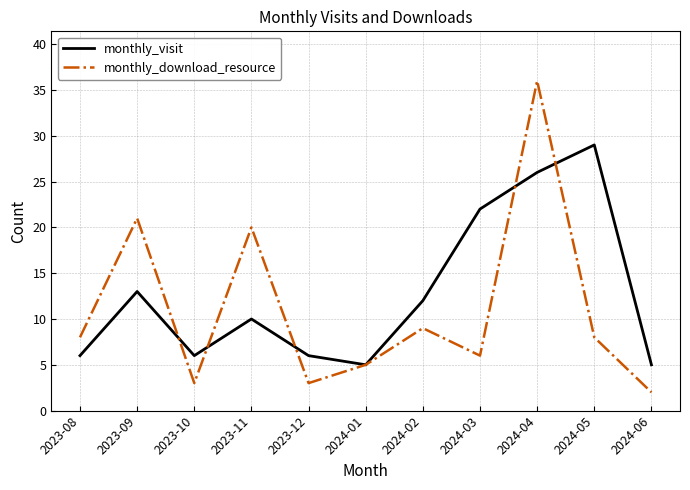

How many interior local valleys does the monthly_visit series have?

2